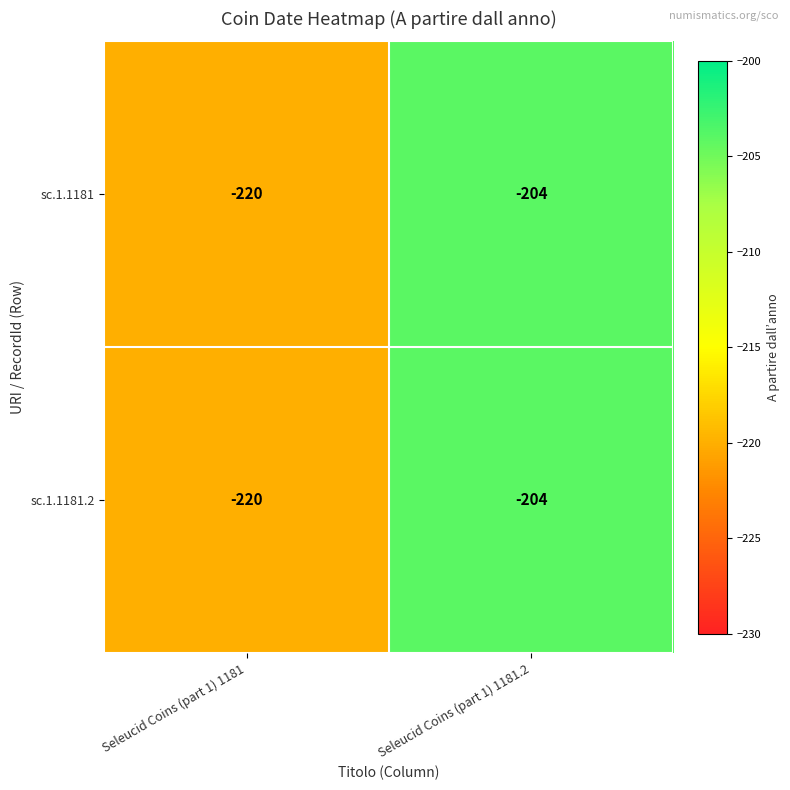

What is the sum of the sc.1.1181 values at Seleucid Coins (part 1) 1181 and Seleucid Coins (part 1) 1181.2?

-424